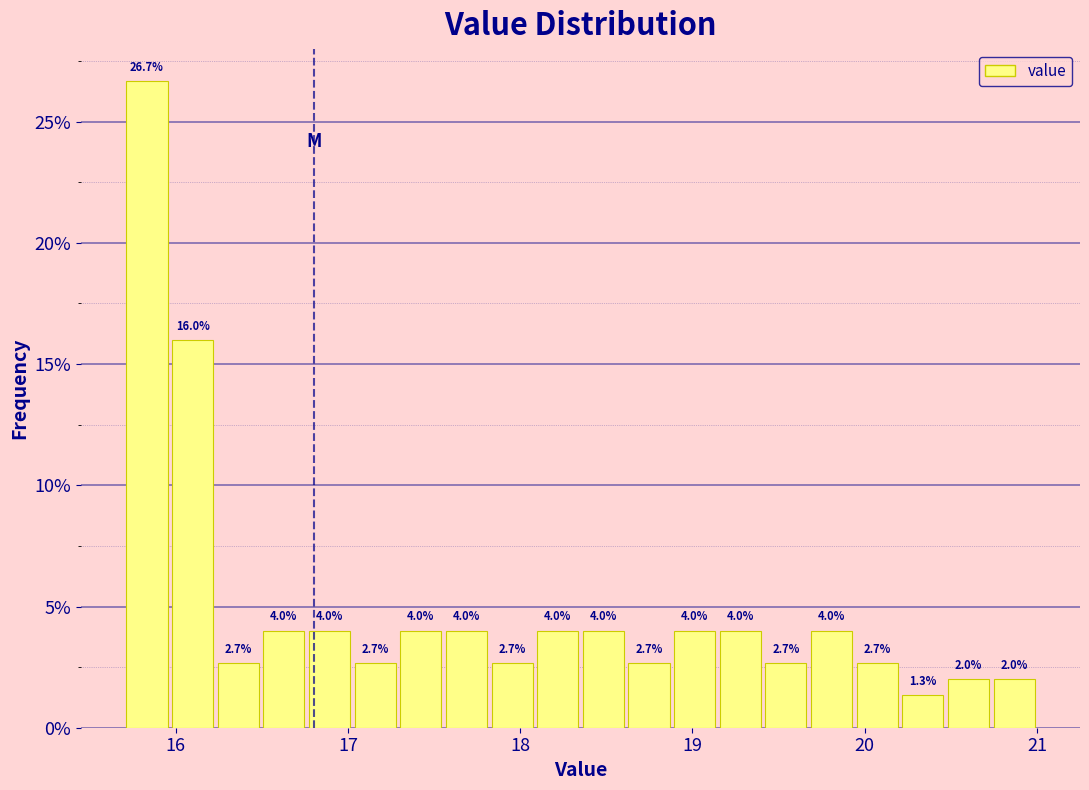

Read against the x-axis, roughly where is the centre of the tallest bar?

15.8